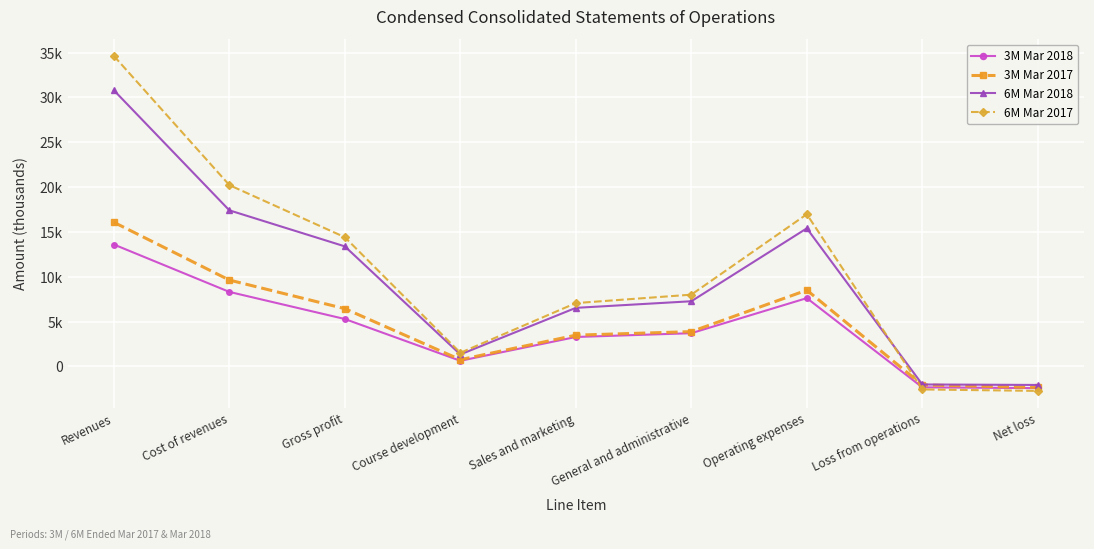

Reading left to right, what are all the values shown in this chart?

3M Mar 2018: 13595	8309	5286	629	3283	3705	7617	-2331	-2420
3M Mar 2017: 16071	9630	6441	752	3485	3880	8503	-2062	-2349
6M Mar 2018: 30791	17405	13386	1336	6531	7267	15398	-2012	-2065
6M Mar 2017: 34623	20218	14405	1521	7062	8002	16971	-2566	-2728